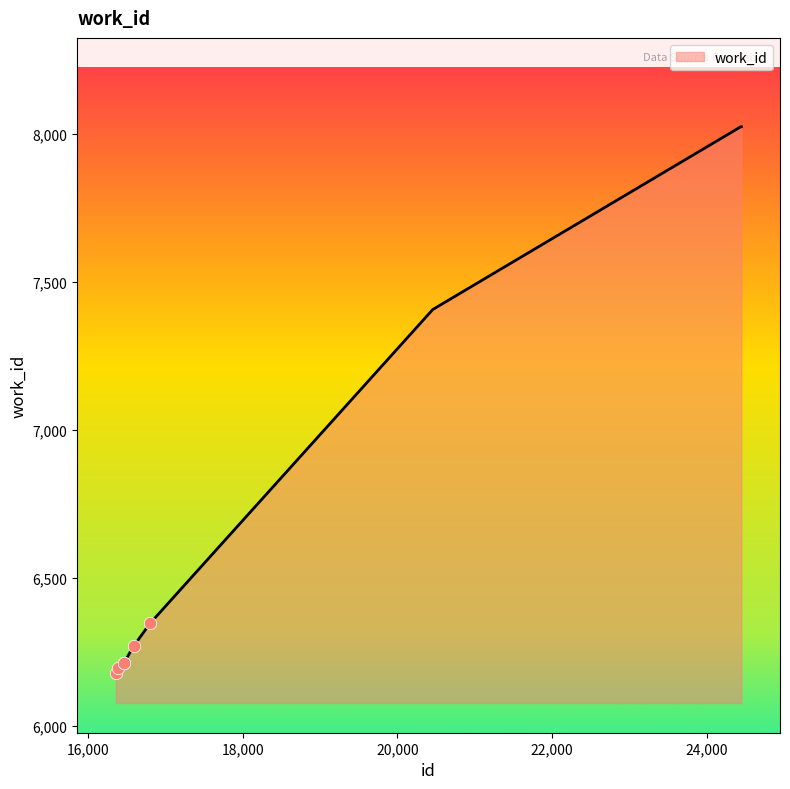

What is the minimum value shown in the chart?

6177